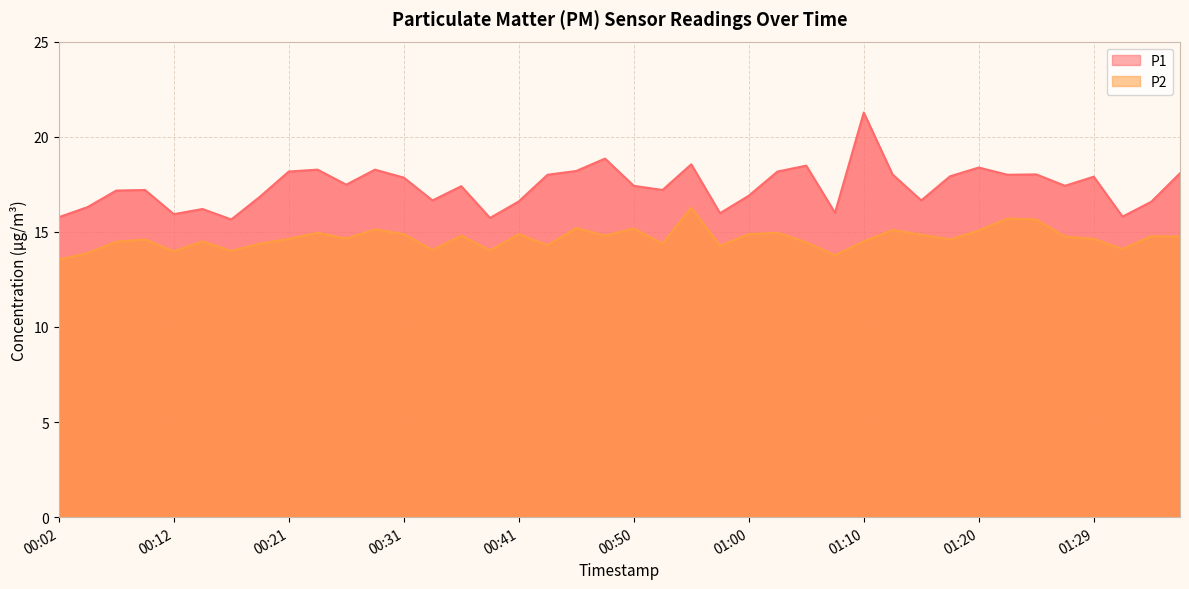

How many distinct data groups are displayed?

2